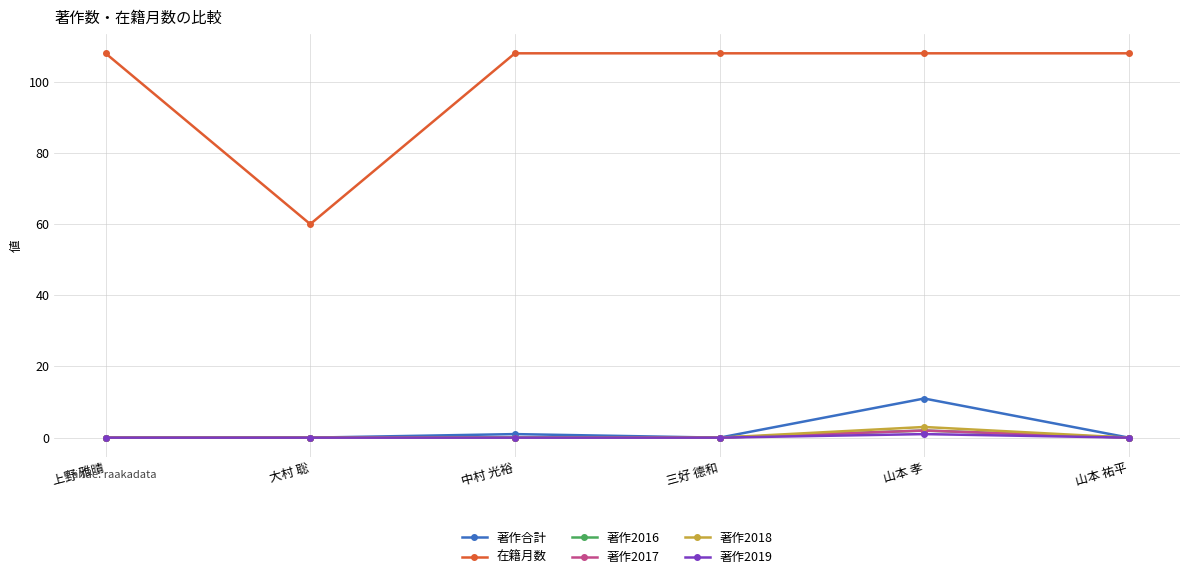

True or false: 著作2016 and 著作2019 cross at least once.

False